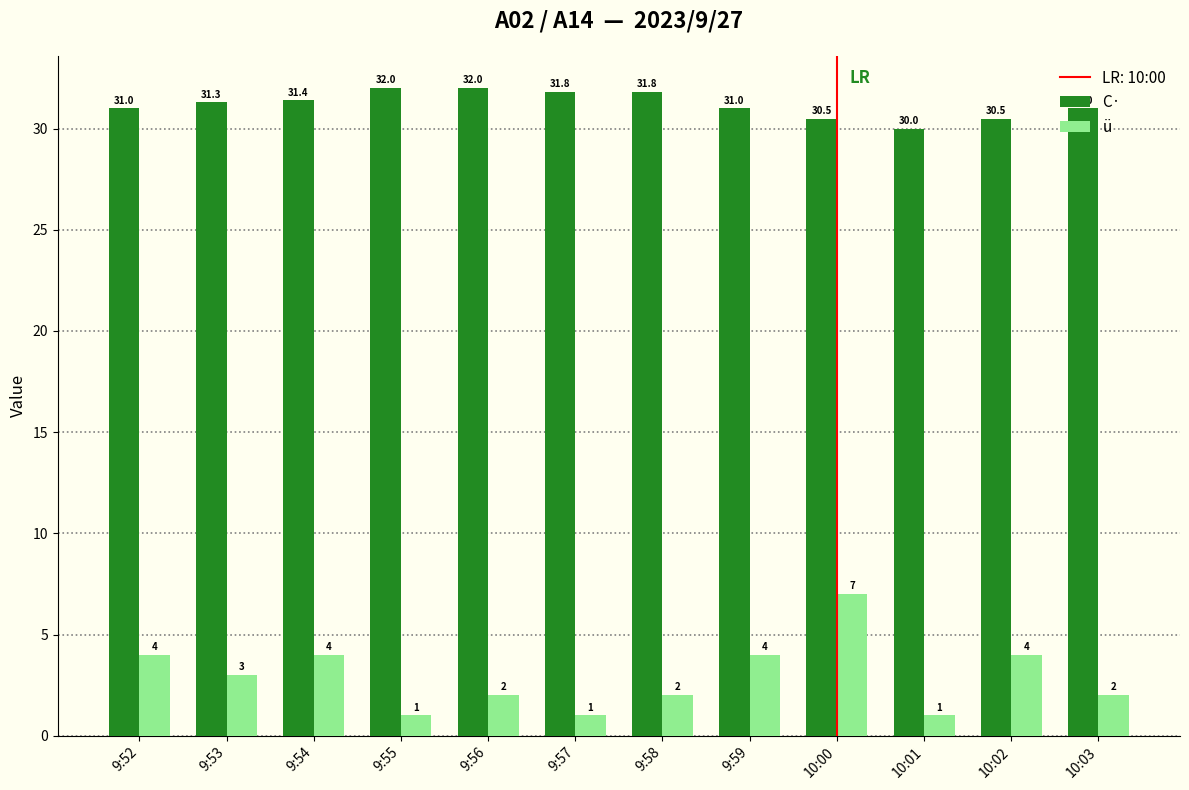

How many values in the ü series are below 3?

6